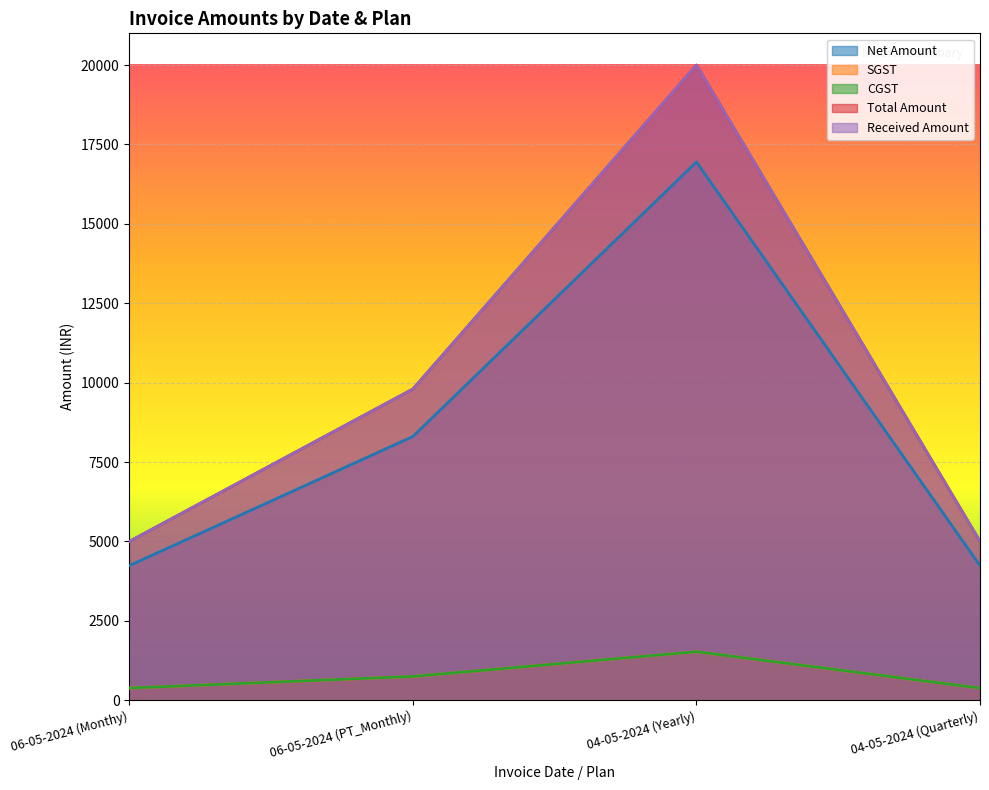

True or false: SGST and Received Amount cross at least once.

False